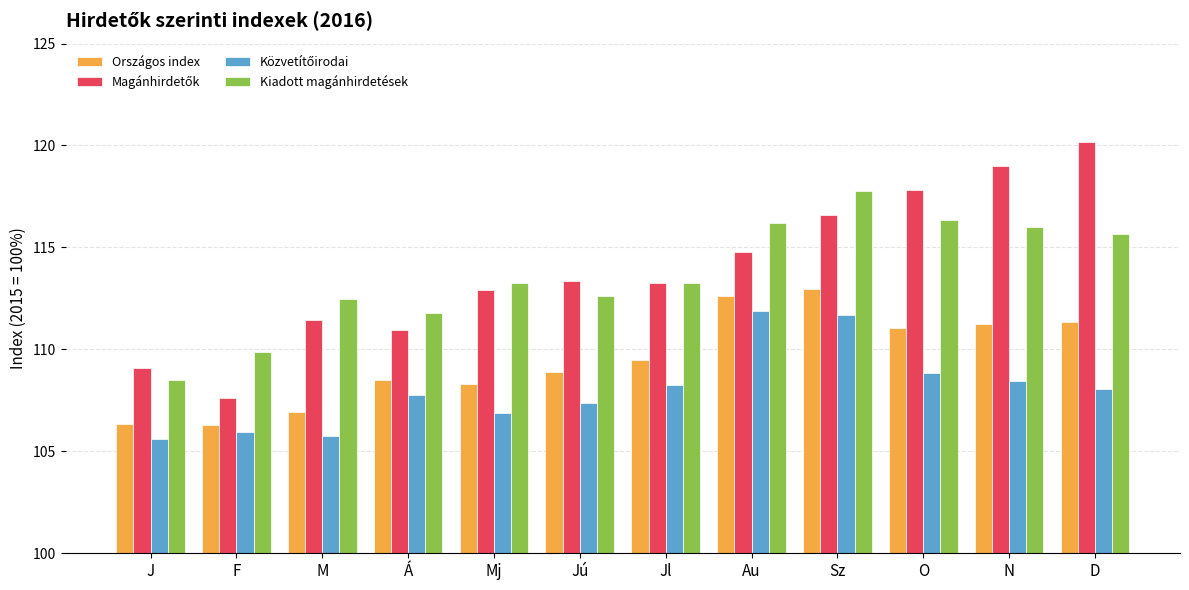

How many bars are there in total?

48